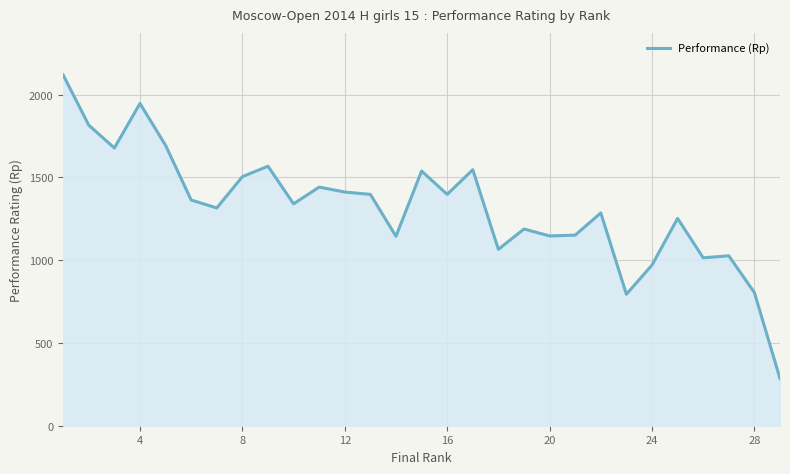

What is the maximum value shown in the chart?

2118